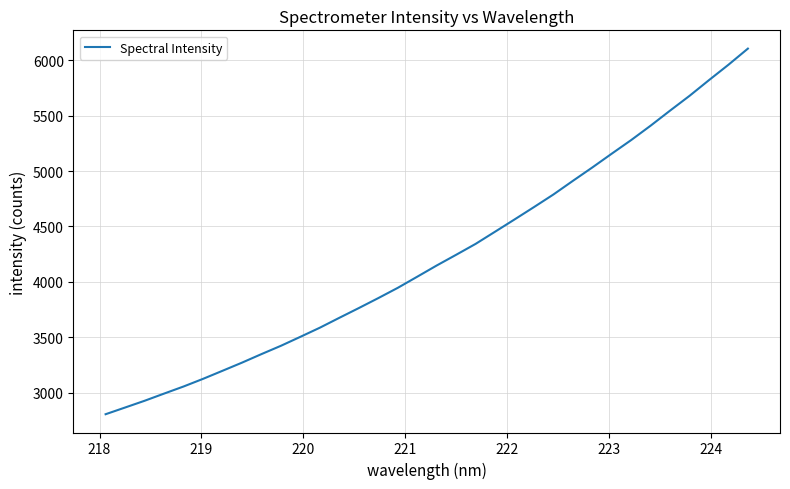

What is the maximum value shown in the chart?

6105.4